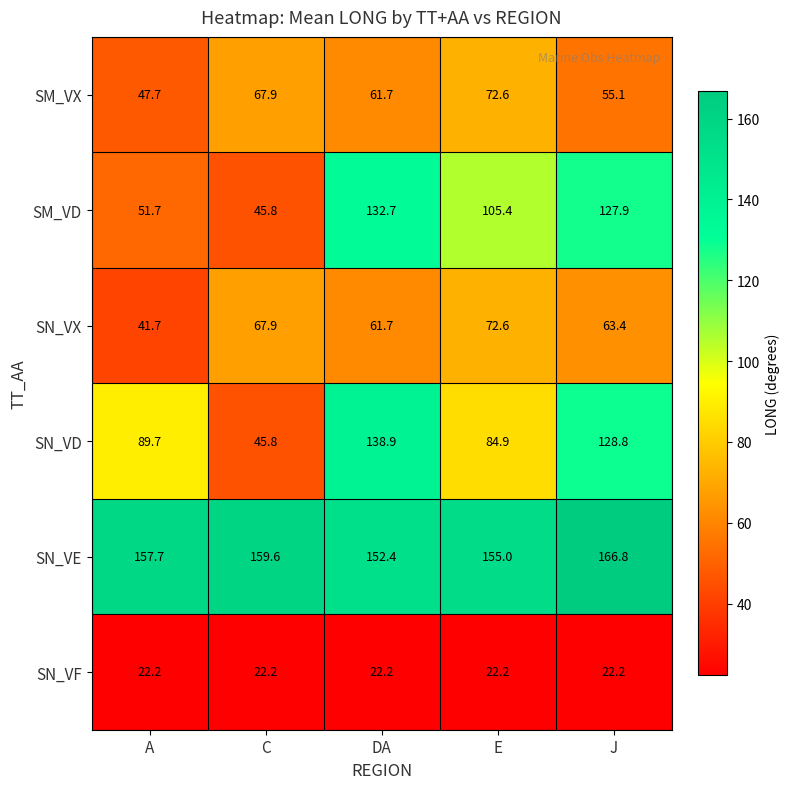

How many data points does each series have?

5